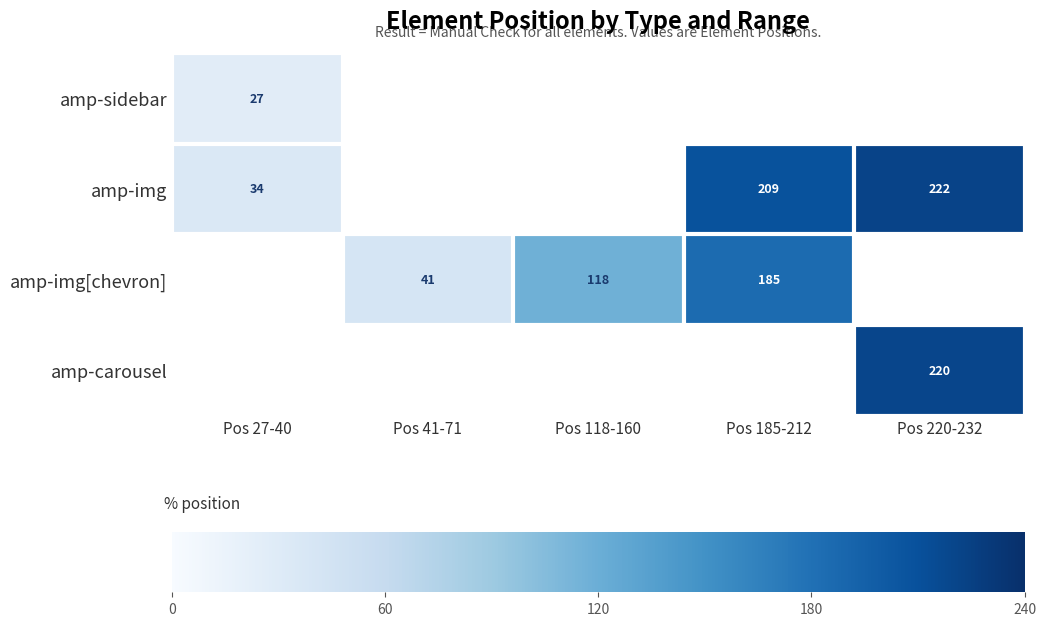

True or false: amp-carousel has a value of 220 at Pos 220-232.

True